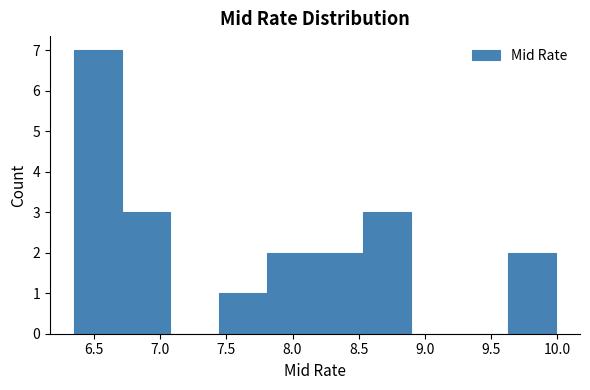

What is the height of the bar covering 6.35 to 6.70 on the x-axis? Neither the bar edges nor the heights are printed on the chart, so give them approximately, as read against the axes.

7